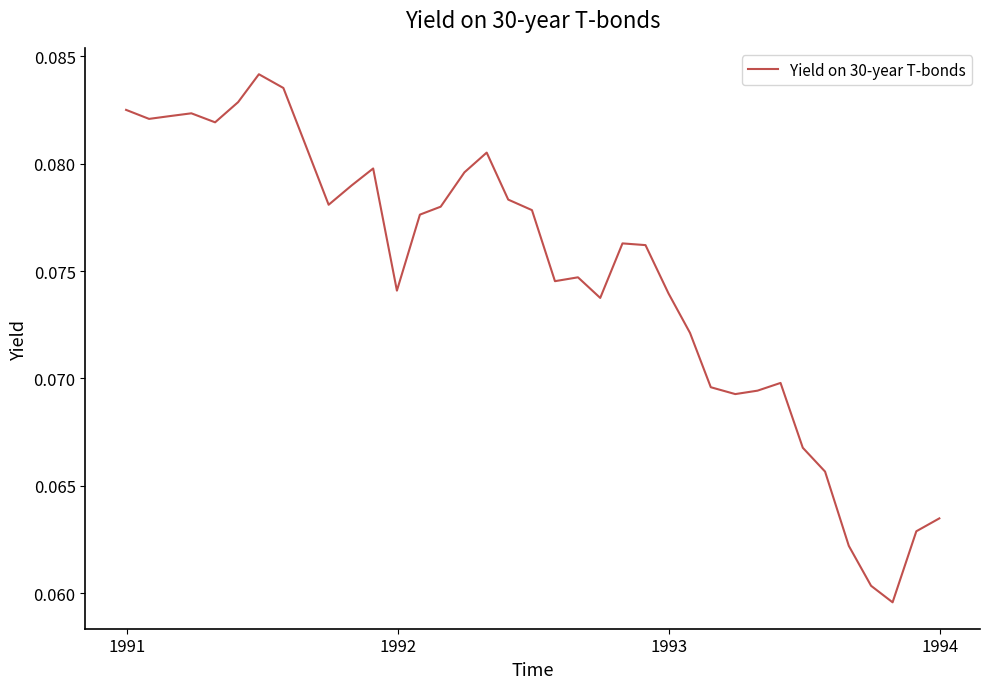

Count the number of categories in the chart.

37